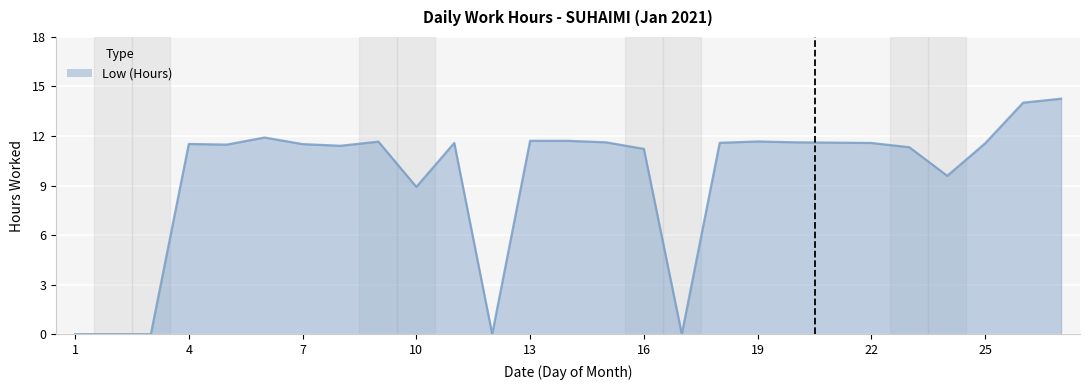

What is the greatest value displayed?

14.3